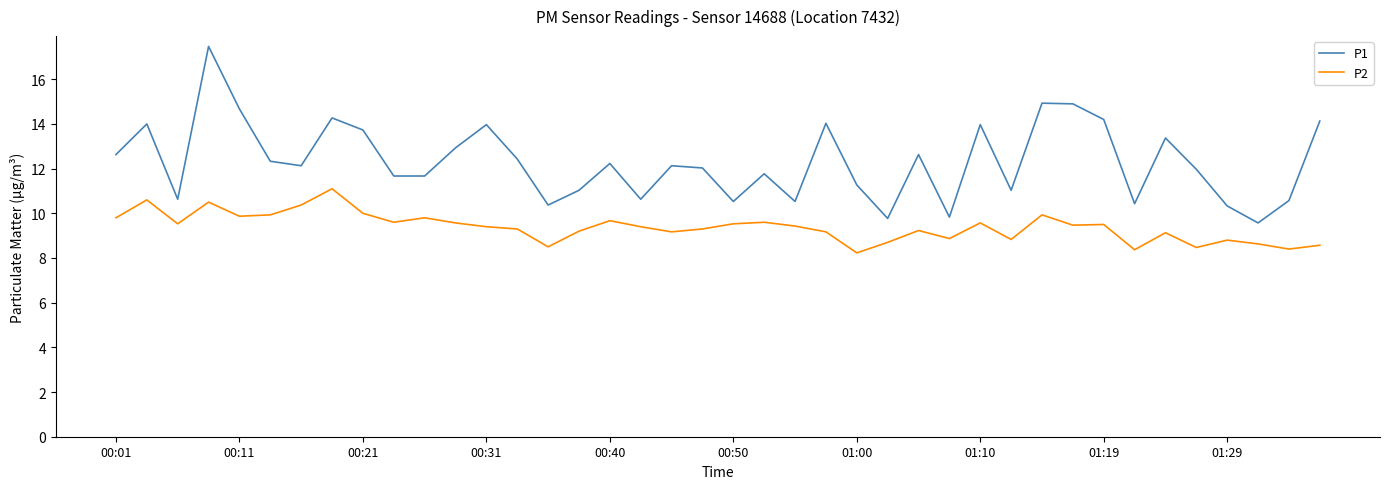

Rank the series by their average value, from lowest to highest.

P2, P1